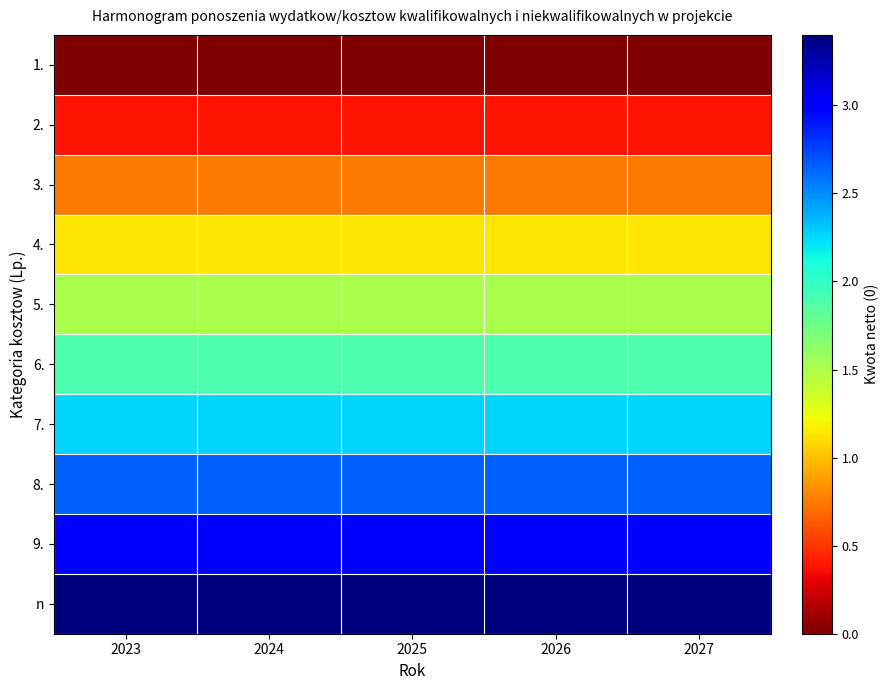

What is the total value across all series at 2025?

17.0